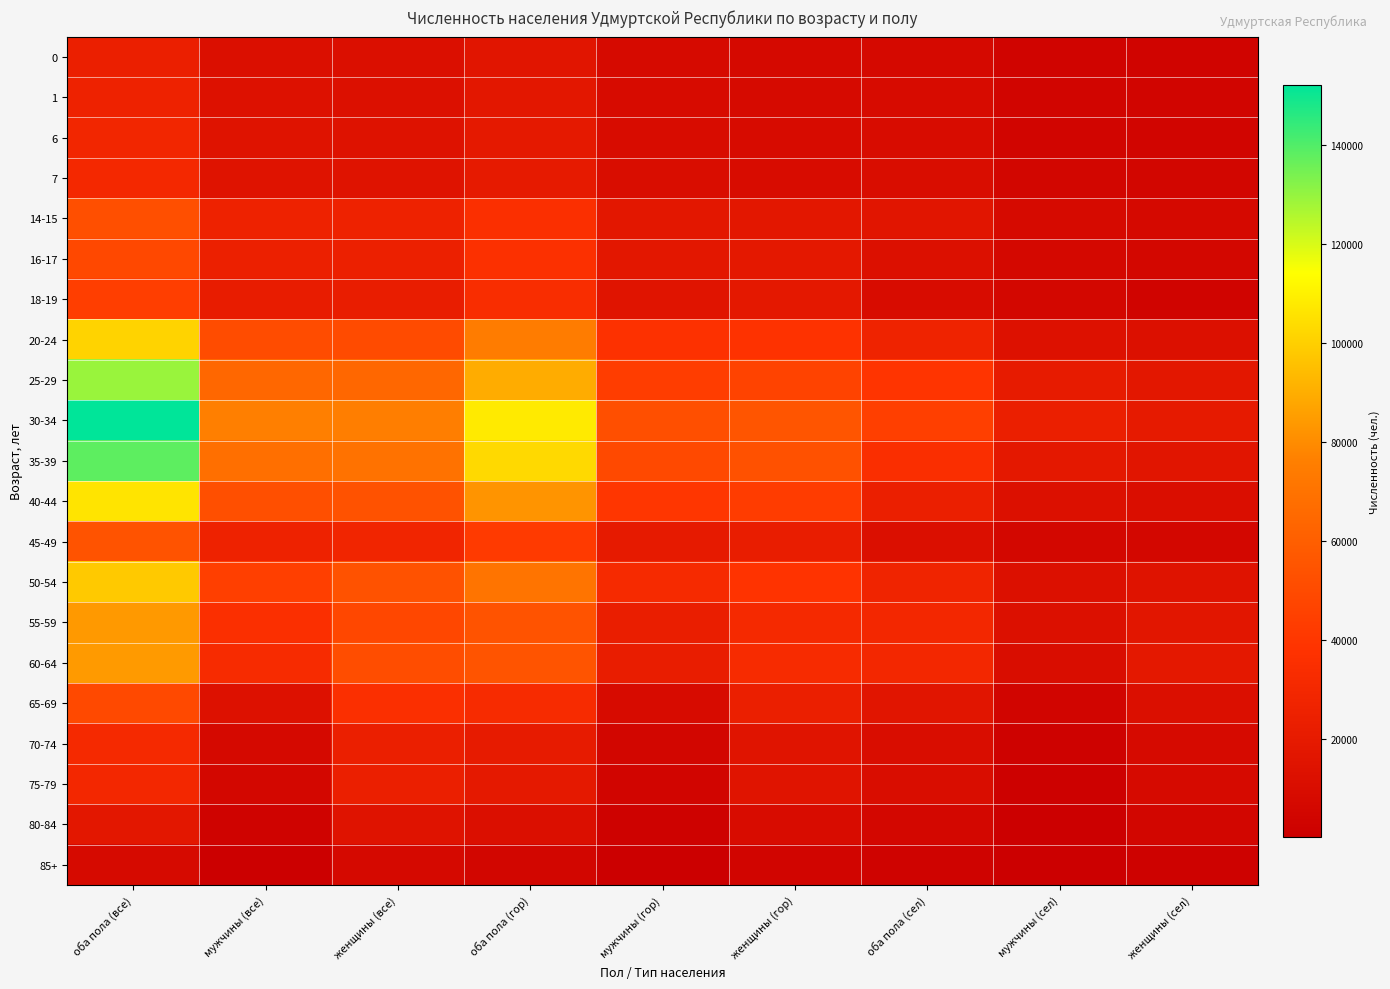

Reading left to right, extract all data points from this chart.

0: оба пола (все)=24114	мужчины (все)=12315	женщины (все)=11799	оба пола (гор)=16135	мужчины (гор)=8241	женщины (гор)=7894	оба пола (сел)=7979	мужчины (сел)=4074	женщины (сел)=3905
1: оба пола (все)=26283	мужчины (все)=13481	женщины (все)=12802	оба пола (гор)=17482	мужчины (гор)=8969	женщины (гор)=8513	оба пола (сел)=8801	мужчины (сел)=4512	женщины (сел)=4289
6: оба пола (все)=28959	мужчины (все)=14690	женщины (все)=14269	оба пола (гор)=19215	мужчины (гор)=9753	женщины (гор)=9462	оба пола (сел)=9744	мужчины (сел)=4937	женщины (сел)=4807
7: оба пола (все)=30433	мужчины (все)=15355	женщины (все)=15078	оба пола (гор)=20305	мужчины (гор)=10257	женщины (гор)=10048	оба пола (сел)=10128	мужчины (сел)=5098	женщины (сел)=5030
14-15: оба пола (все)=52258	мужчины (все)=26310	женщины (все)=25948	оба пола (гор)=36131	мужчины (гор)=18102	женщины (гор)=18029	оба пола (сел)=16127	мужчины (сел)=8208	женщины (сел)=7919
16-17: оба пола (все)=49019	мужчины (все)=24641	женщины (все)=24378	оба пола (гор)=36288	мужчины (гор)=17755	женщины (гор)=18533	оба пола (сел)=12731	мужчины (сел)=6886	женщины (сел)=5845
18-19: оба пола (все)=44085	мужчины (все)=21341	женщины (все)=22744	оба пола (гор)=34376	мужчины (гор)=15708	женщины (гор)=18668	оба пола (сел)=9709	мужчины (сел)=5633	женщины (сел)=4076
20-24: оба пола (все)=101377	мужчины (все)=50900	женщины (все)=50477	оба пола (гор)=74955	мужчины (гор)=37120	женщины (гор)=37835	оба пола (сел)=26422	мужчины (сел)=13780	женщины (сел)=12642
25-29: оба пола (все)=129038	мужчины (все)=64584	женщины (все)=64454	оба пола (гор)=89812	мужчины (гор)=43540	женщины (гор)=46272	оба пола (сел)=39226	мужчины (сел)=21044	женщины (сел)=18182
30-34: оба пола (все)=152147	мужчины (все)=76311	женщины (все)=75836	оба пола (гор)=107960	мужчины (гор)=52263	женщины (гор)=55697	оба пола (сел)=44187	мужчины (сел)=24048	женщины (сел)=20139
35-39: оба пола (все)=138030	мужчины (все)=68376	женщины (все)=69654	оба пола (гор)=103193	мужчины (гор)=49589	женщины (гор)=53604	оба пола (сел)=34837	мужчины (сел)=18787	женщины (сел)=16050
40-44: оба пола (все)=106227	мужчины (все)=52466	женщины (все)=53761	оба пола (гор)=82603	мужчины (гор)=39888	женщины (гор)=42715	оба пола (сел)=23624	мужчины (сел)=12578	женщины (сел)=11046
45-49: оба пола (все)=54508	мужчины (все)=26113	женщины (все)=28395	оба пола (гор)=42378	мужчины (гор)=20126	женщины (гор)=22252	оба пола (сел)=12130	мужчины (сел)=5987	женщины (сел)=6143
50-54: оба пола (все)=98420	мужчины (все)=44548	женщины (все)=53872	оба пола (гор)=70821	мужчины (гор)=32022	женщины (гор)=38799	оба пола (сел)=27599	мужчины (сел)=12526	женщины (сел)=15073
55-59: оба пола (все)=84194	мужчины (все)=35739	женщины (все)=48455	оба пола (гор)=54442	мужчины (гор)=23058	женщины (гор)=31384	оба пола (сел)=29752	мужчины (сел)=12681	женщины (сел)=17071
60-64: оба пола (все)=84468	мужчины (все)=32987	женщины (все)=51481	оба пола (гор)=54772	мужчины (гор)=22059	женщины (гор)=32713	оба пола (сел)=29696	мужчины (сел)=10928	женщины (сел)=18768
65-69: оба пола (все)=49588	мужчины (все)=13813	женщины (все)=35775	оба пола (гор)=32858	мужчины (гор)=9401	женщины (гор)=23457	оба пола (сел)=16730	мужчины (сел)=4412	женщины (сел)=12318
70-74: оба пола (все)=31216	мужчины (все)=7521	женщины (все)=23695	оба пола (гор)=20752	мужчины (гор)=5170	женщины (гор)=15582	оба пола (сел)=10464	мужчины (сел)=2351	женщины (сел)=8113
75-79: оба пола (все)=29954	мужчины (все)=6037	женщины (все)=23917	оба пола (гор)=19825	мужчины (гор)=4304	женщины (гор)=15521	оба пола (сел)=10129	мужчины (сел)=1733	женщины (сел)=8396
80-84: оба пола (все)=18047	мужчины (все)=2911	женщины (все)=15136	оба пола (гор)=11923	мужчины (гор)=2080	женщины (гор)=9843	оба пола (сел)=6124	мужчины (сел)=831	женщины (сел)=5293
85+: оба пола (все)=8218	мужчины (все)=963	женщины (все)=7255	оба пола (гор)=5517	мужчины (гор)=694	женщины (гор)=4823	оба пола (сел)=2701	мужчины (сел)=269	женщины (сел)=2432